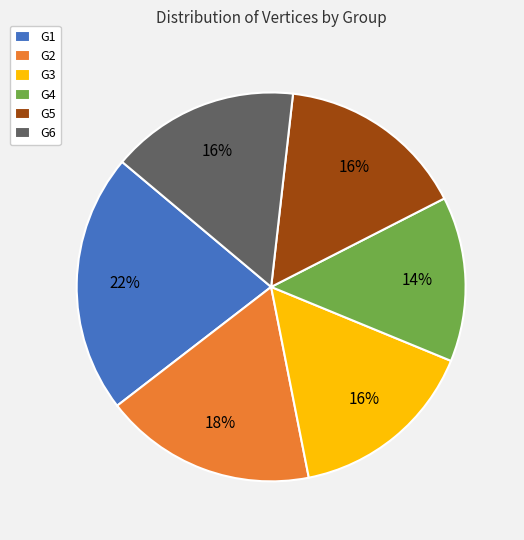

Combined, do G5 and G1 account for over 50%?

No